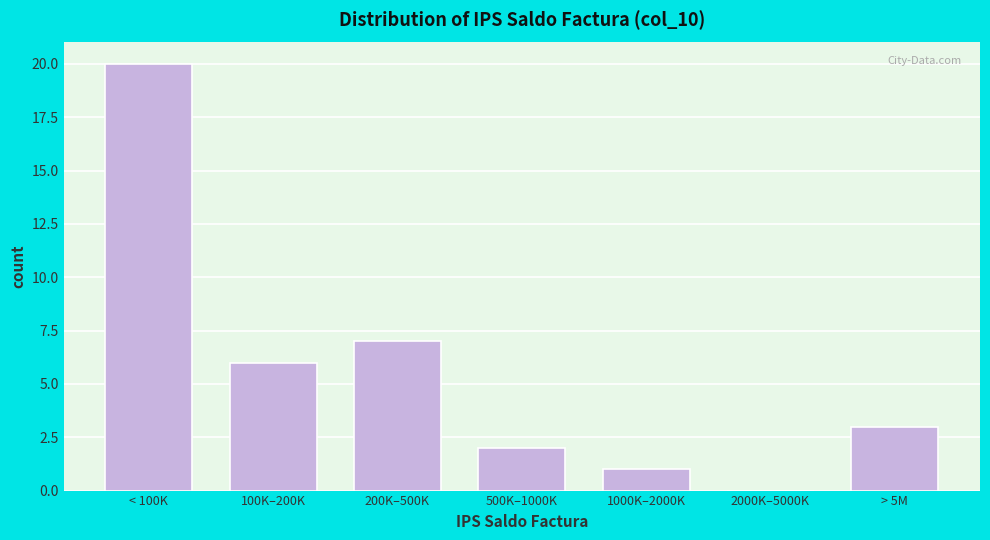

Reading right to left, extract all data points from this chart.

> 5M=3	2000K–5000K=0	1000K–2000K=1	500K–1000K=2	200K–500K=7	100K–200K=6	< 100K=20